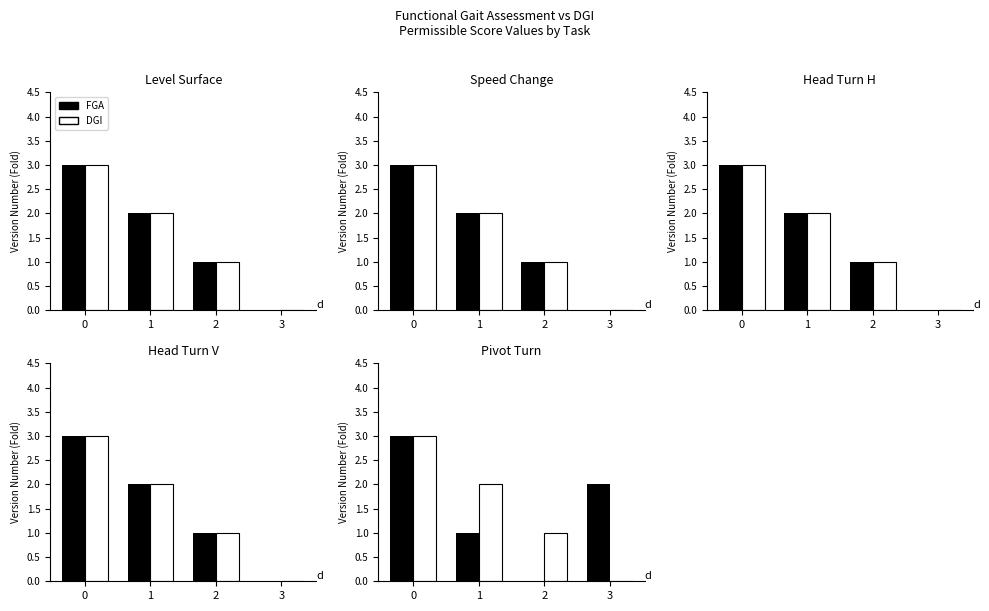

At how many categories does at least one series exceed 0?

4